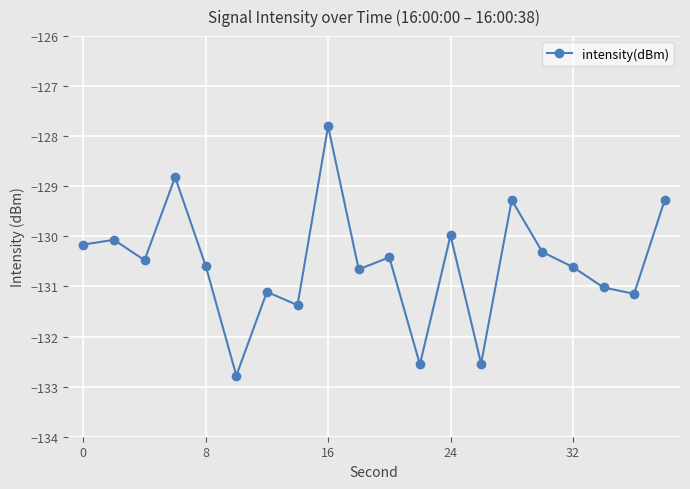

True or false: the data has more than 1 interior local peaks.

True